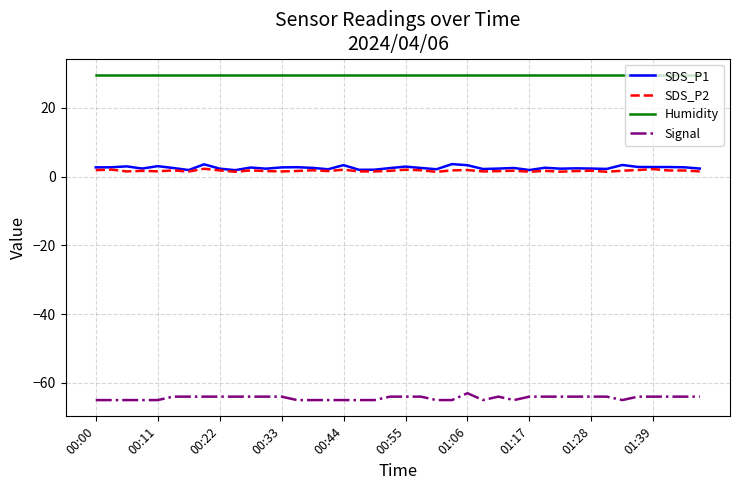

True or false: SDS_P2 and Signal intersect in this chart.

False